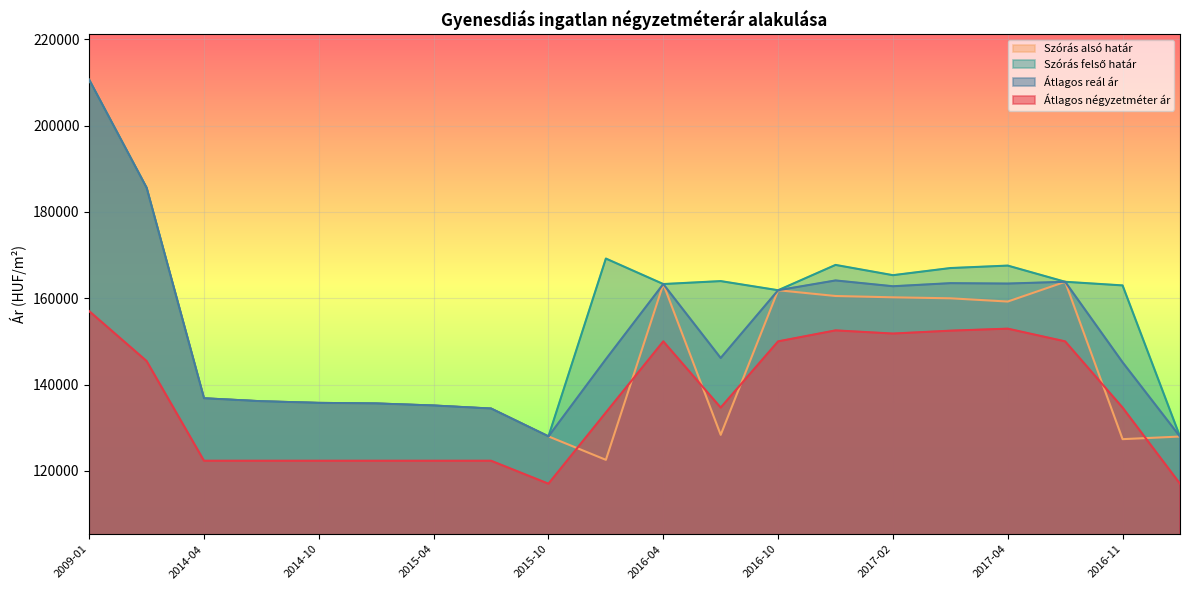

Is the value of Szórás felső határ at 2009-01 greater than the value of Átlagos reál ár at 2015-04?

Yes